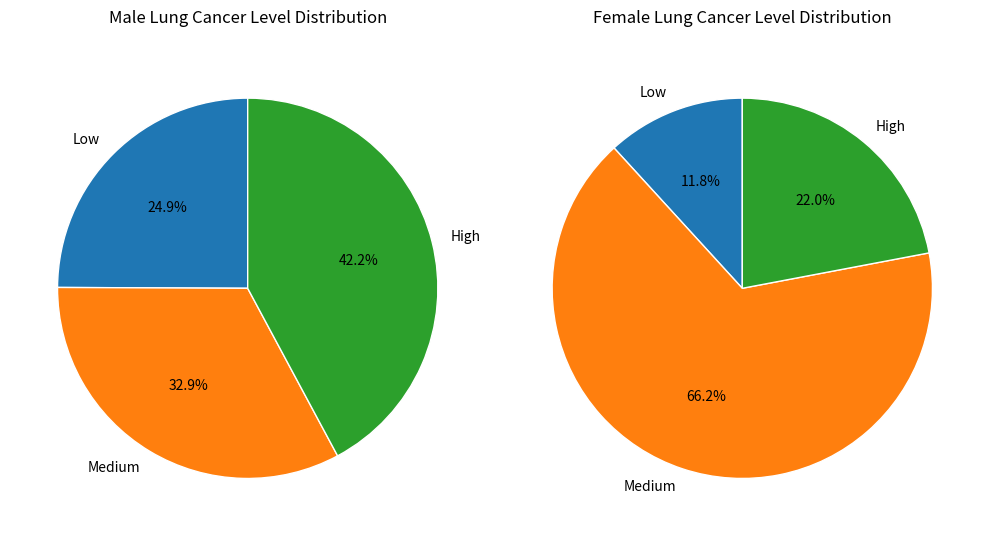

Is it true that Weld is 3% of the pie?

False